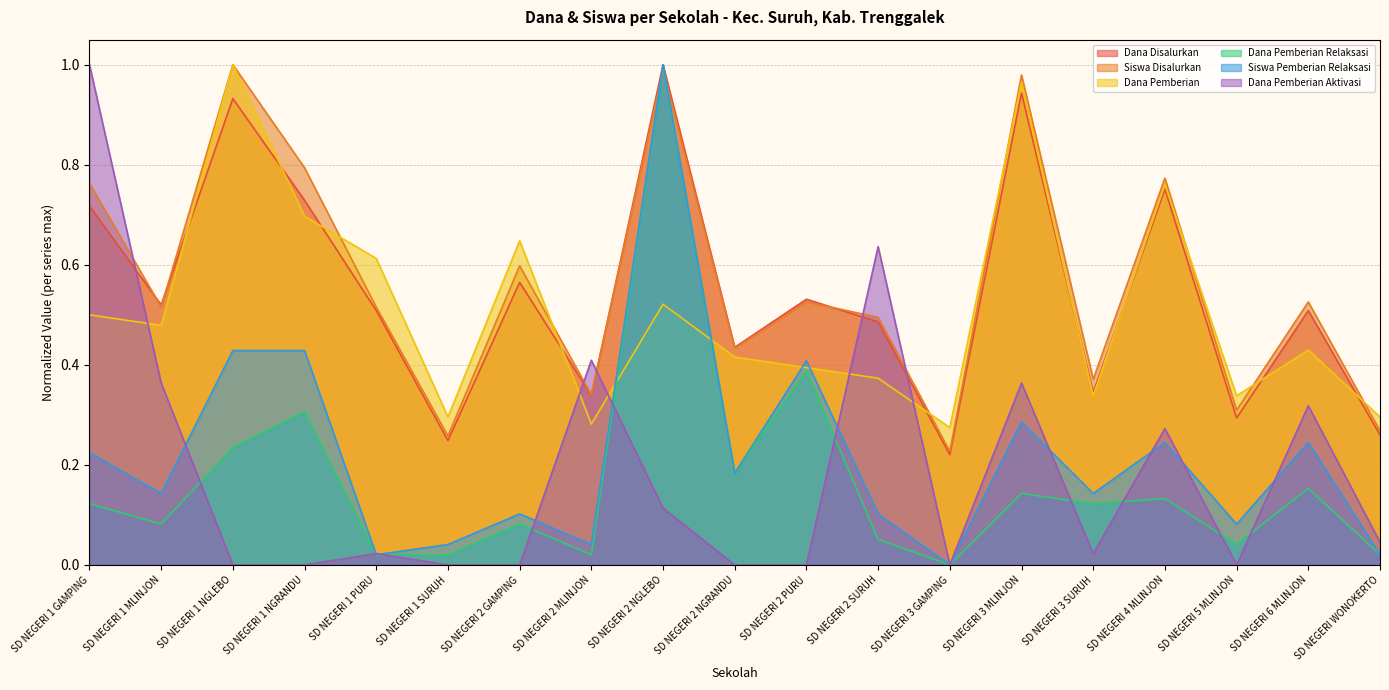

How many interior local peaks does the Siswa Disalurkan series have?

7